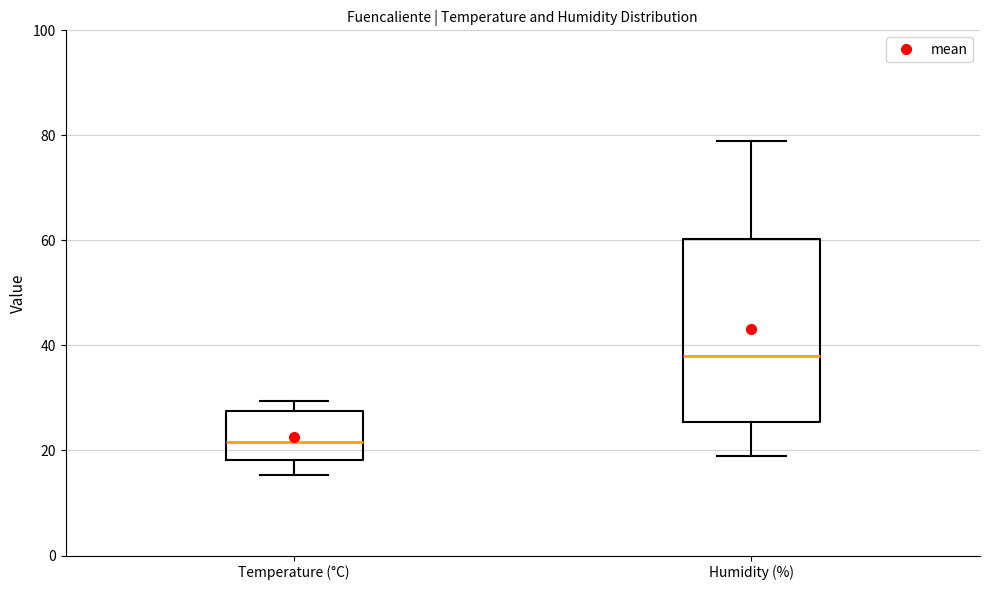

Reading left to right, transcribe this box plot: for each box, give where its median line is, the range the box spans, and where its two whiskers end, as read against the y-axis. The values are not printed on the chart, so give them approximately, as read against the axis.

Temperature (°C): median 22, box 18 to 28, whiskers 16 to 30
Humidity (%): median 38, box 26 to 60, whiskers 20 to 80